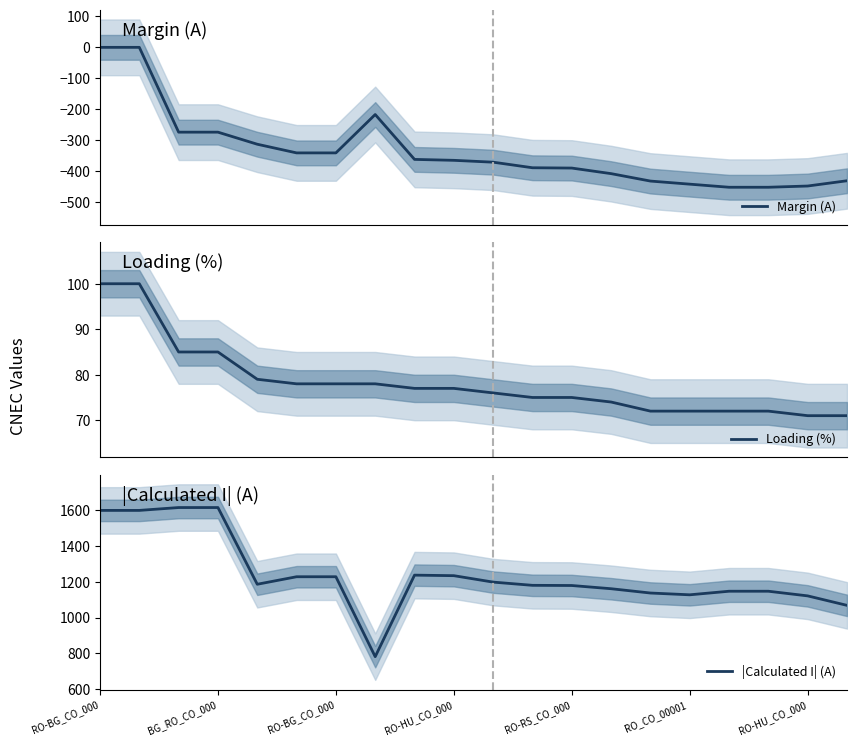

Reading right to left, transcribe all the data shown in this chart.

Margin (A): -432	-449	-453	-453	-443	-433	-409	-391	-390	-372	-366	-363	-218	-342	-342	-314	-275	-275	-1	-1
Loading (%): 71	71	72	72	72	72	74	75	75	76	77	77	78	78	78	79	85	85	100	100
|Calculated I| (A): 1068	1121	1147	1147	1127	1137	1161	1179	1180	1198	1234	1237	781	1228	1228	1186	1615	1615	1599	1599